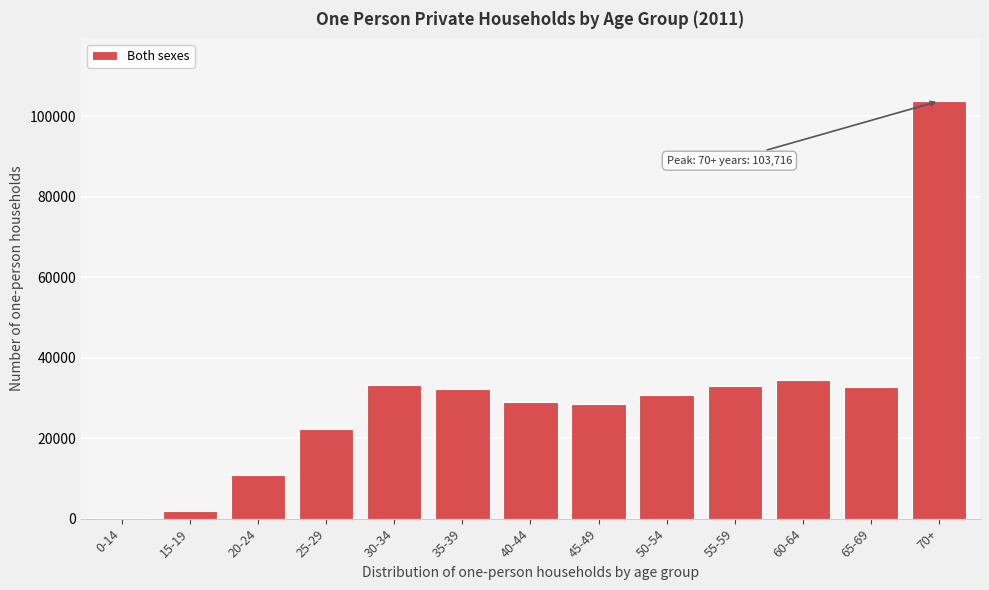

What is the greatest value displayed?

103716